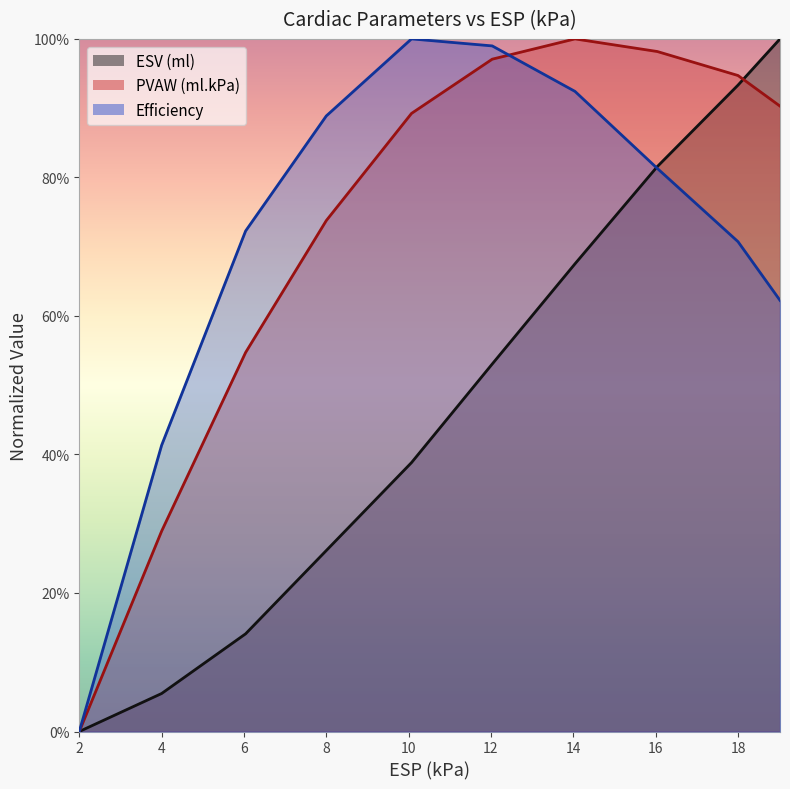

What is the label of the 6th point from the right?

10.07